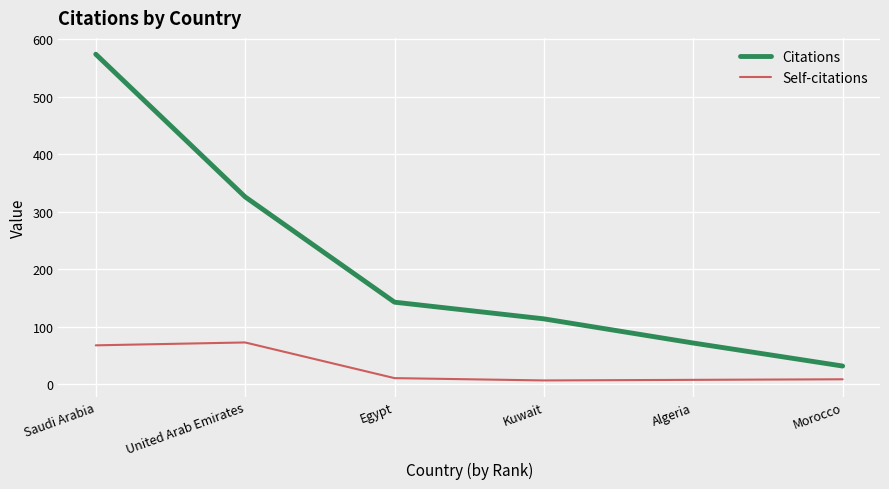

At how many categories does at least one series exceed 482?

1